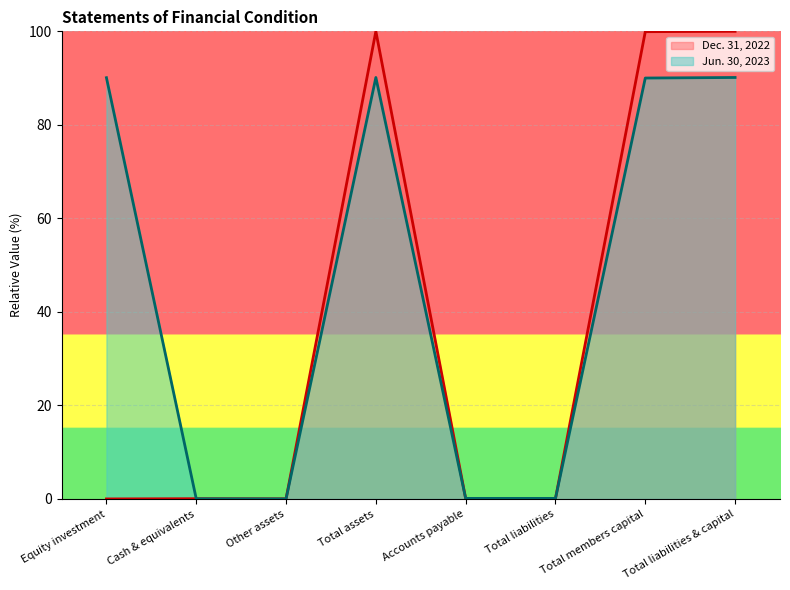

Which category has the highest value in the Dec. 31, 2022 series?

Total assets